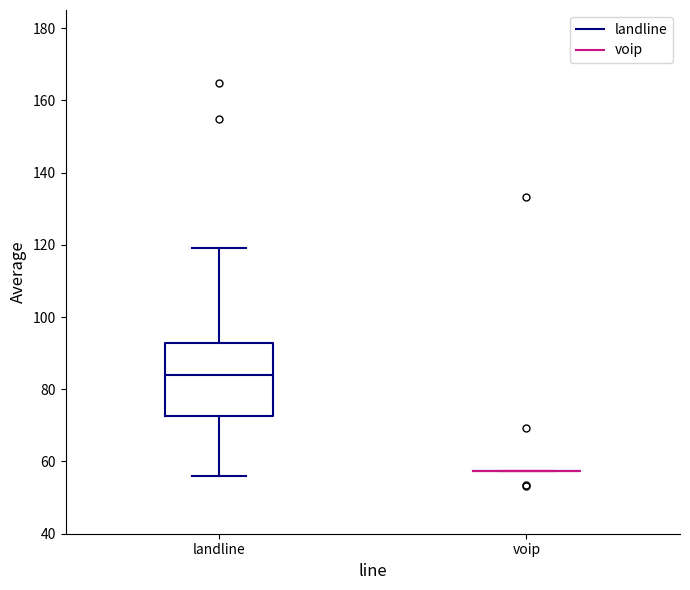

Reading left to right, read every box against the y-axis: the position of its median line, the range the box covers, and the ends of its whiskers. The values are not printed on the chart, so give them approximately, as read against the axis.

landline: median 84, box 72 to 92, whiskers 56 to 120
voip: box collapsed to a line at 58, whiskers 58 to 58